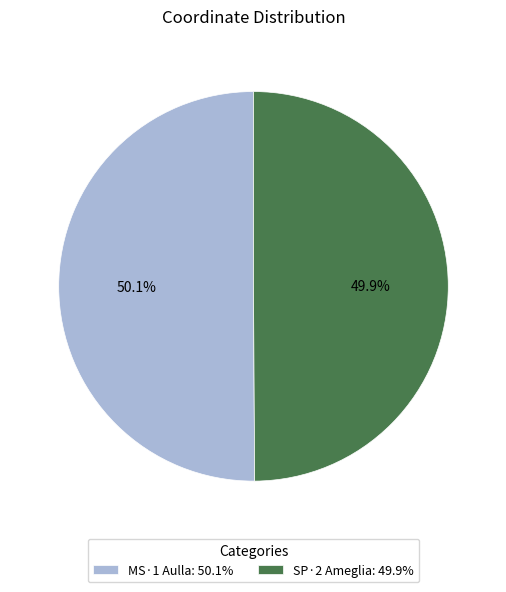

How much of the chart is everything except MS·1 Aulla?

49.9%